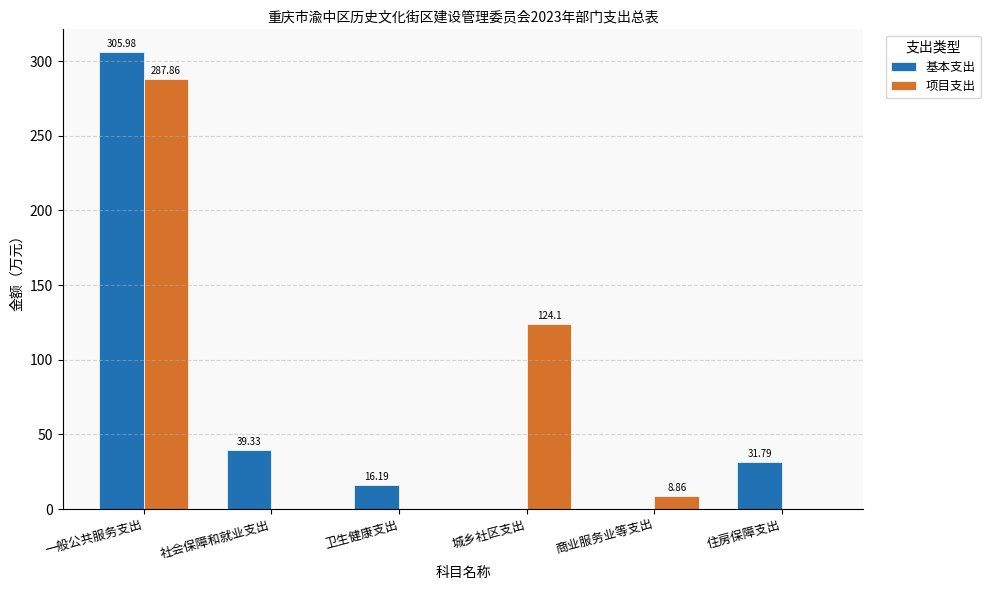

What is the sum of the 项目支出 values at 住房保障支出 and 商业服务业等支出?

8.9